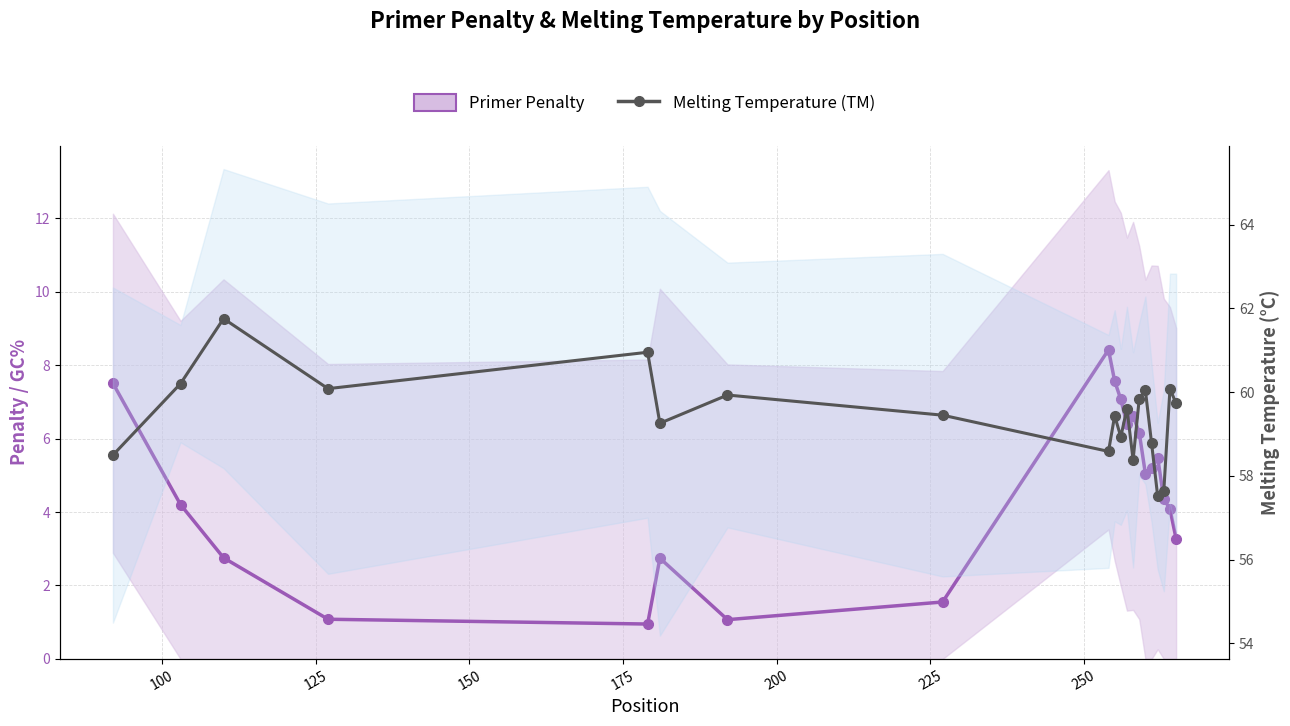

Which series has the widest spread of values?

Primer Penalty